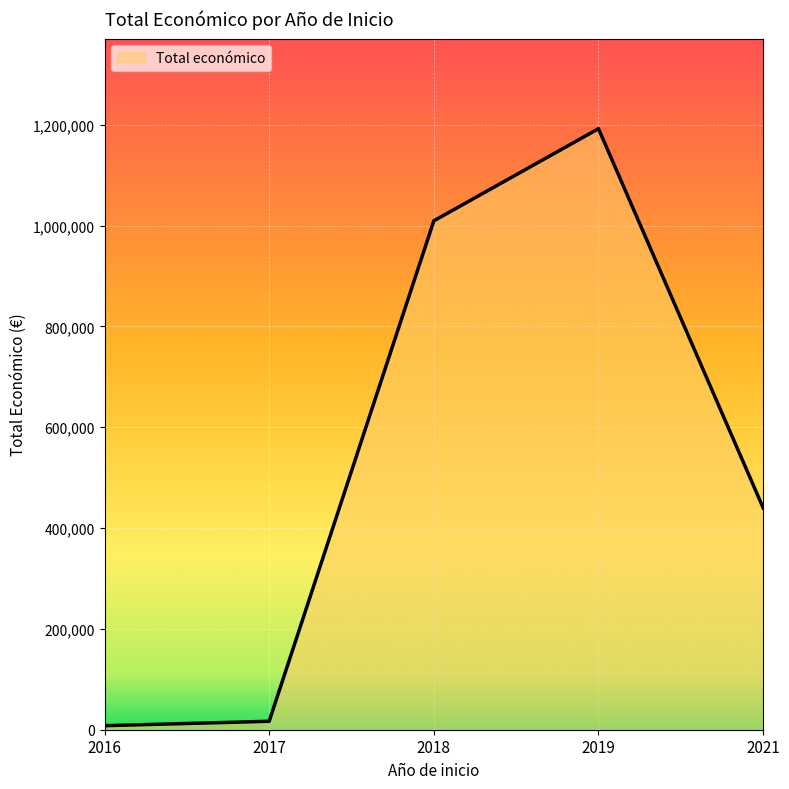

What is the sum of all values?

2666926